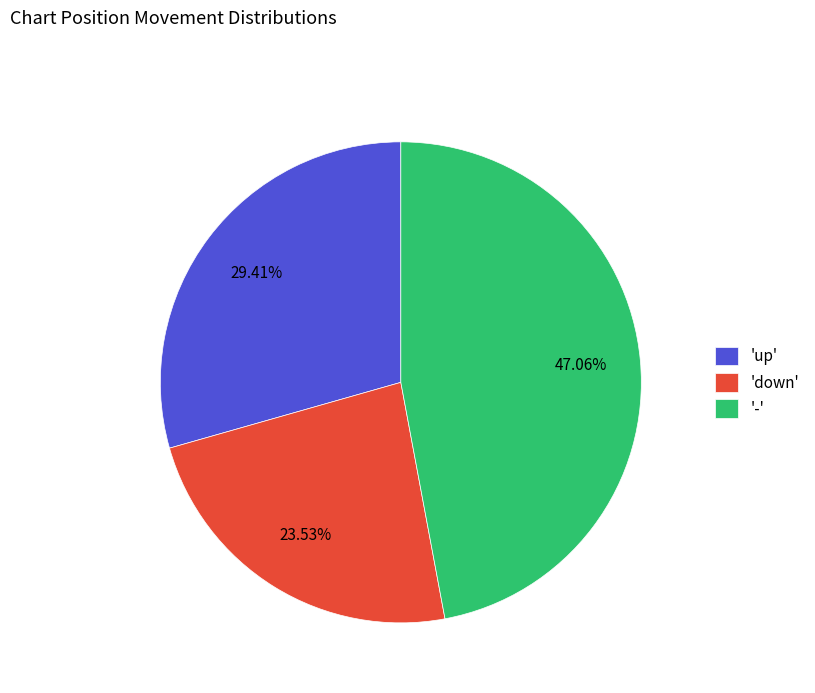

Which has a higher value, 'down' or '-'?

'-'